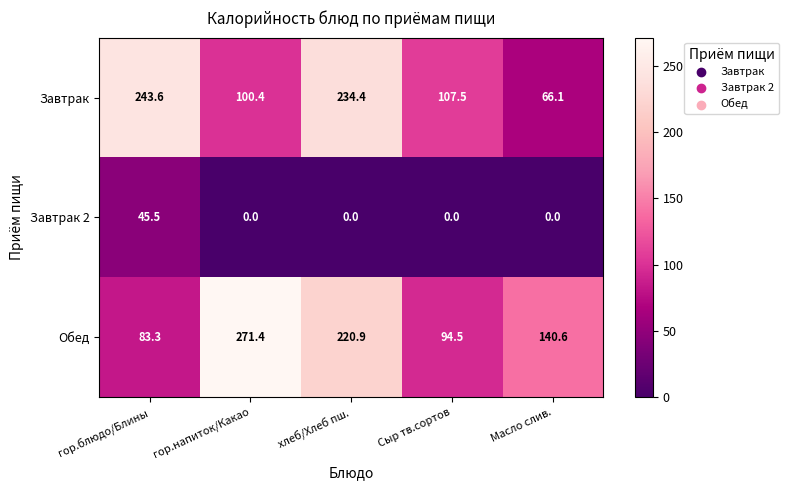

List the labels in order of Обед value, smallest first.

гор.блюдо/Блины, Сыр тв.сортов, Масло слив., хлеб/Хлеб пш., гор.напиток/Какао